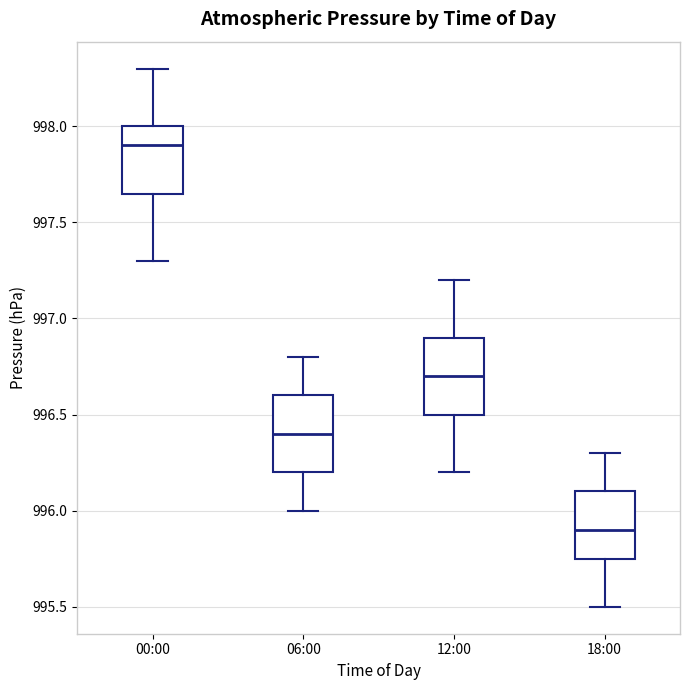

Where does the lower whisker of the box for 06:00 end on the y-axis? The values are not printed on the chart, so give them approximately, as read against the axis.

996.00